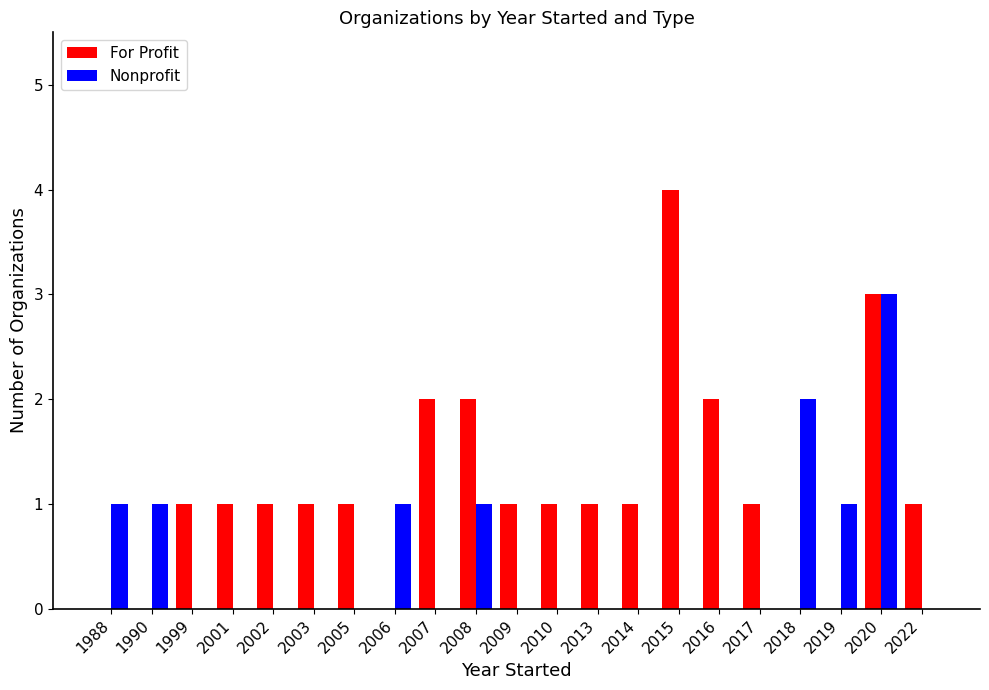

Which series changed the most between 2013 and 2016?

For Profit